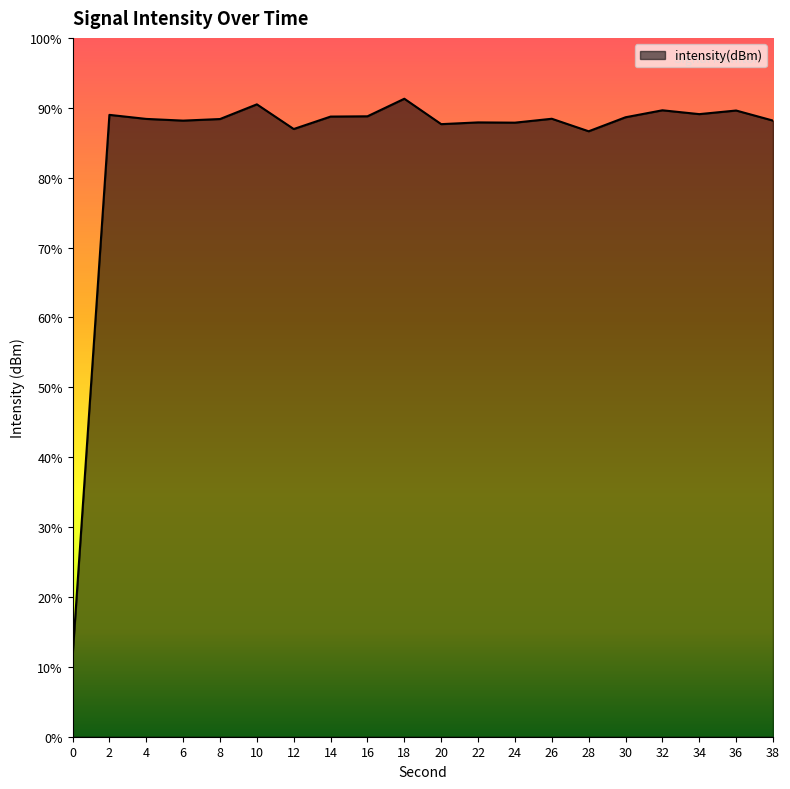

How many interior local valleys (lower than both neighbors) does the data have?

6